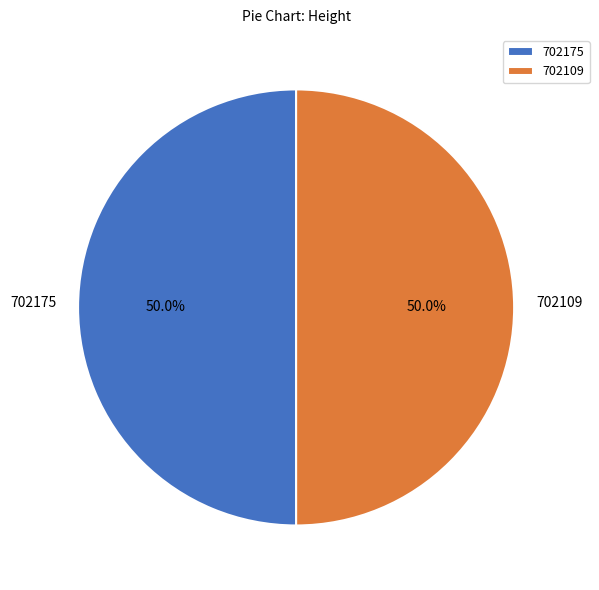

Is it true that 702109 is 50% of the pie?

True